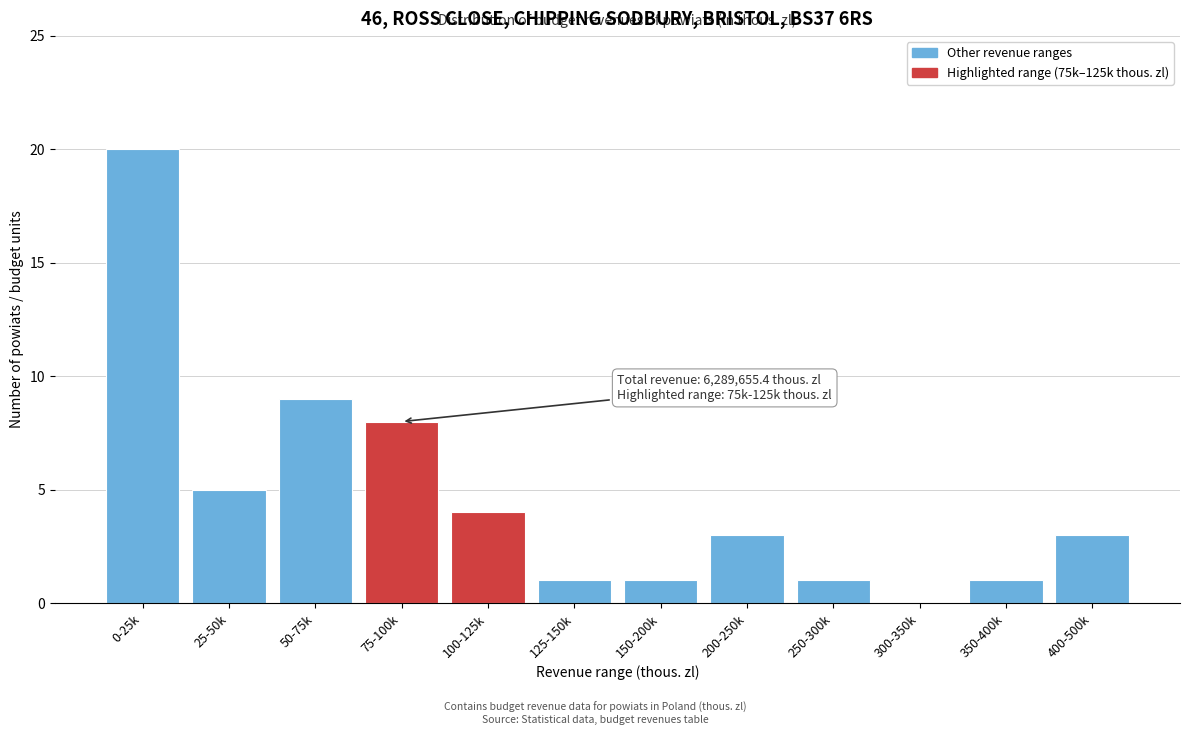

Reading left to right, list all the values displayed in this chart.

0-25k=20	25-50k=5	50-75k=9	75-100k=8	100-125k=4	125-150k=1	150-200k=1	200-250k=3	250-300k=1	300-350k=0	350-400k=1	400-500k=3